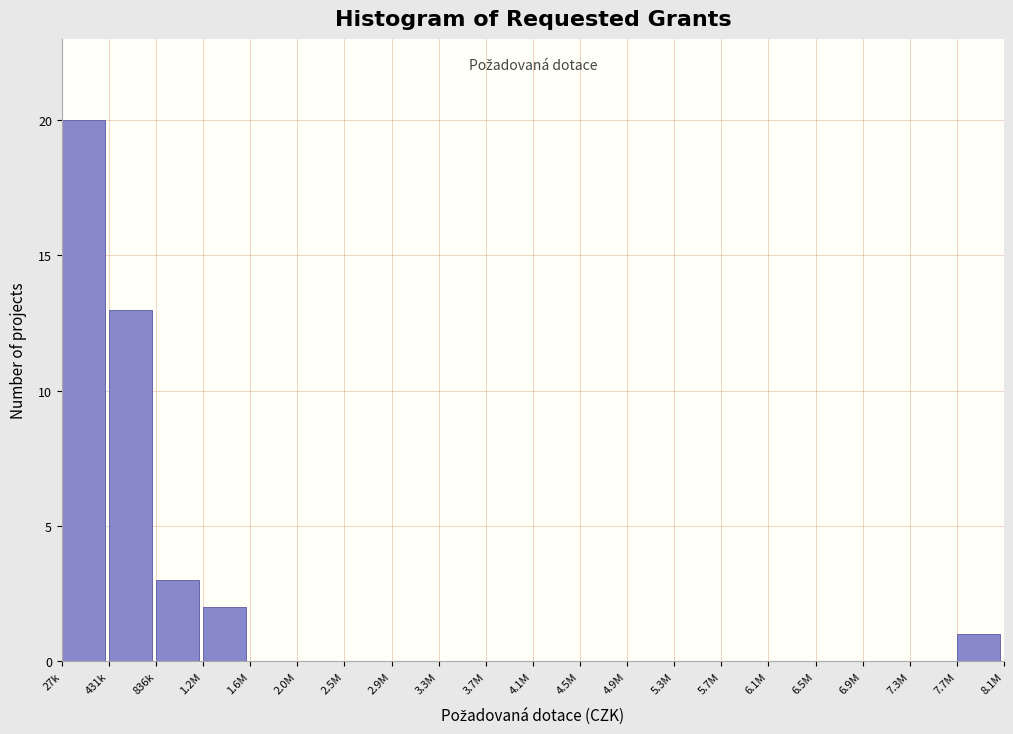

Reading right to left, extract all data points from this chart.

7.7M=1	7.3M=0	6.9M=0	6.5M=0	6.1M=0	5.7M=0	5.3M=0	4.9M=0	4.5M=0	4.1M=0	3.7M=0	3.3M=0	2.9M=0	2.5M=0	2.0M=0	1.6M=0	1.2M=2	836k=3	431k=13	27k=20